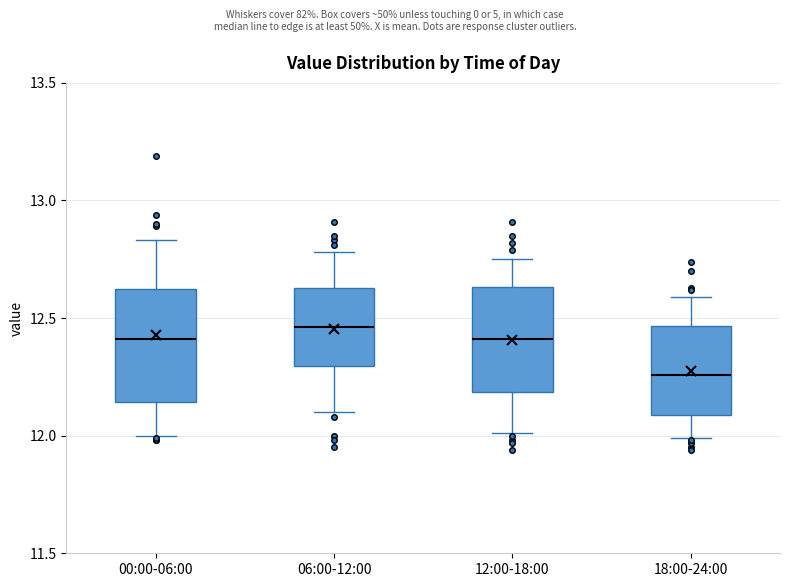

Reading left to right, read every box against the y-axis: the position of its median line, the range the box covers, and the ends of its whiskers. The values are not printed on the chart, so give them approximately, as read against the axis.

00:00-06:00: median 12.40, box 12.15 to 12.60, whiskers 12.00 to 12.85
06:00-12:00: median 12.45, box 12.30 to 12.65, whiskers 12.10 to 12.80
12:00-18:00: median 12.40, box 12.20 to 12.65, whiskers 12.00 to 12.75
18:00-24:00: median 12.25, box 12.10 to 12.45, whiskers 12.00 to 12.60